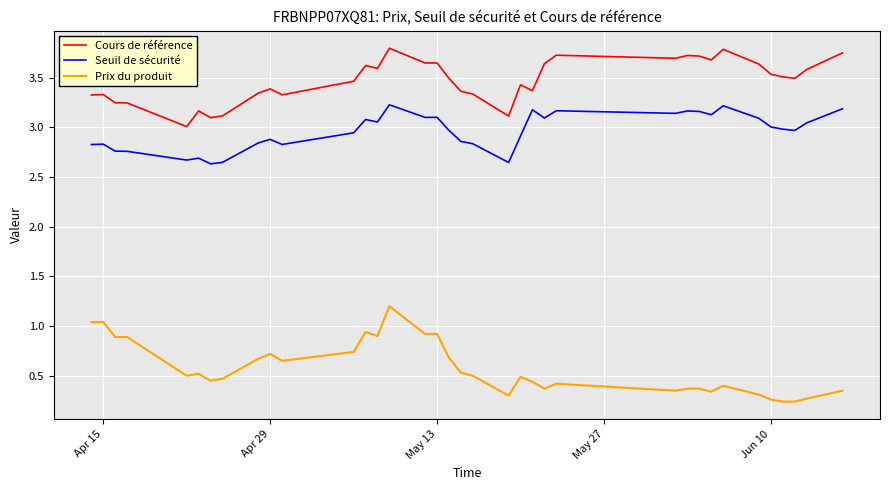

How many lines are shown in the chart?

3